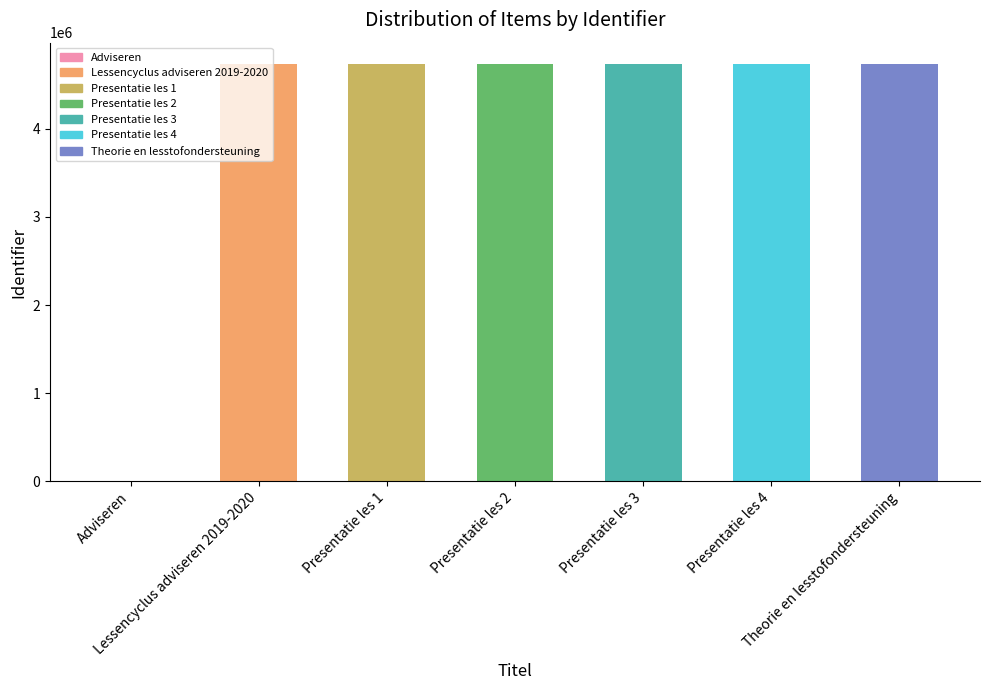

Is it true that the value at Adviseren is 0?

True